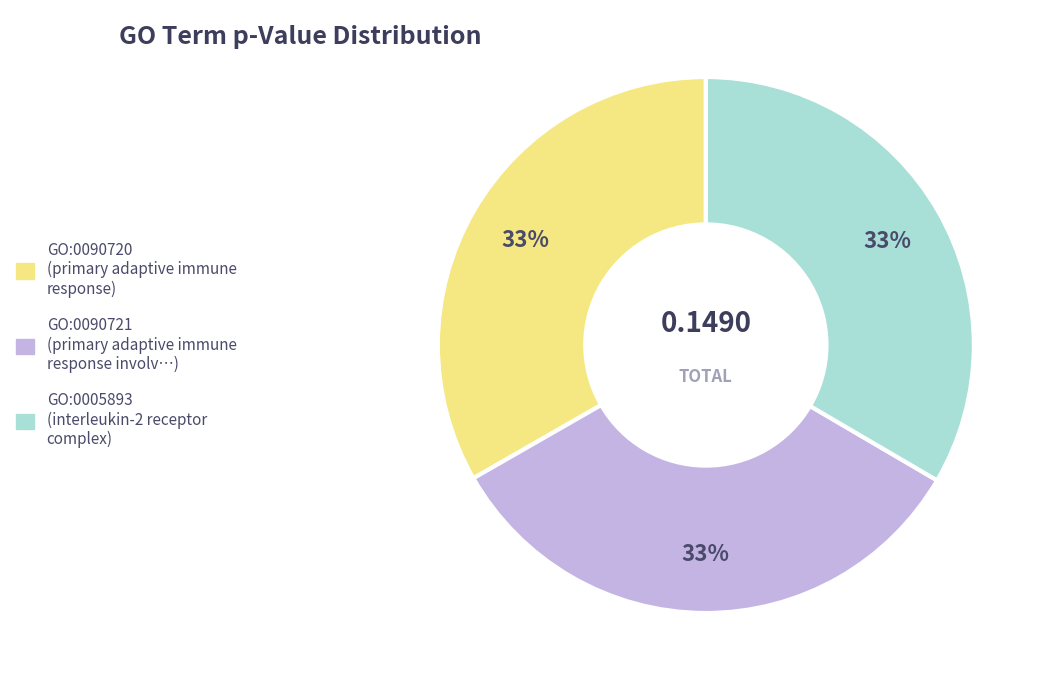

What percentage is the GO:0090721 slice, to the nearest percent?

33%